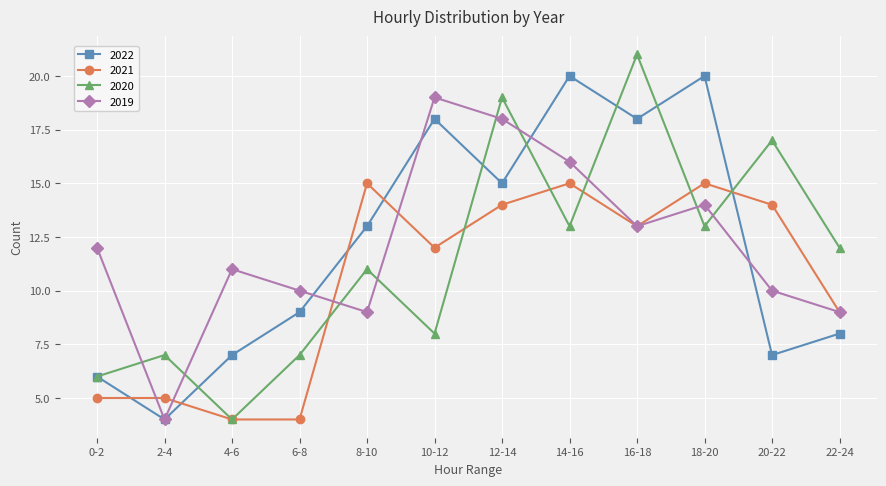

What is the label of the 8th point from the left?

14-16